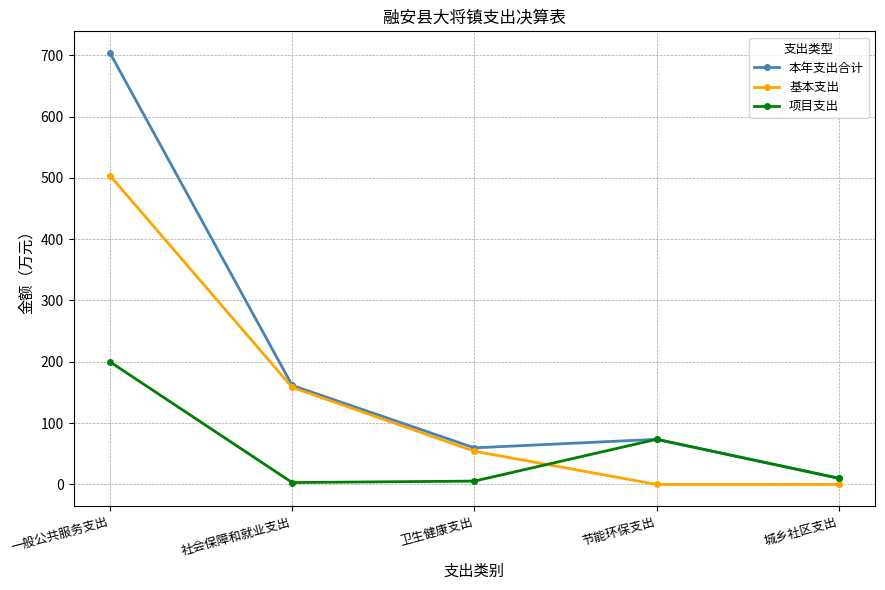

What is the sum of the 项目支出 values at 城乡社区支出 and 节能环保支出?

83.8